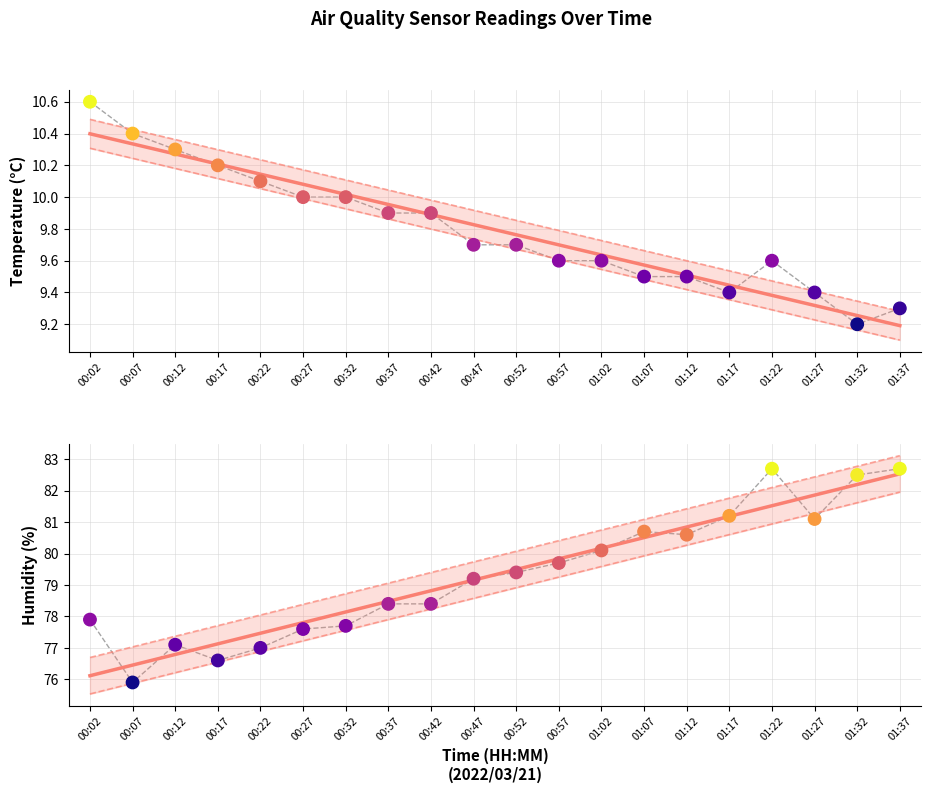

Which series reaches the maximum Y coordinate?

Humidity (%)